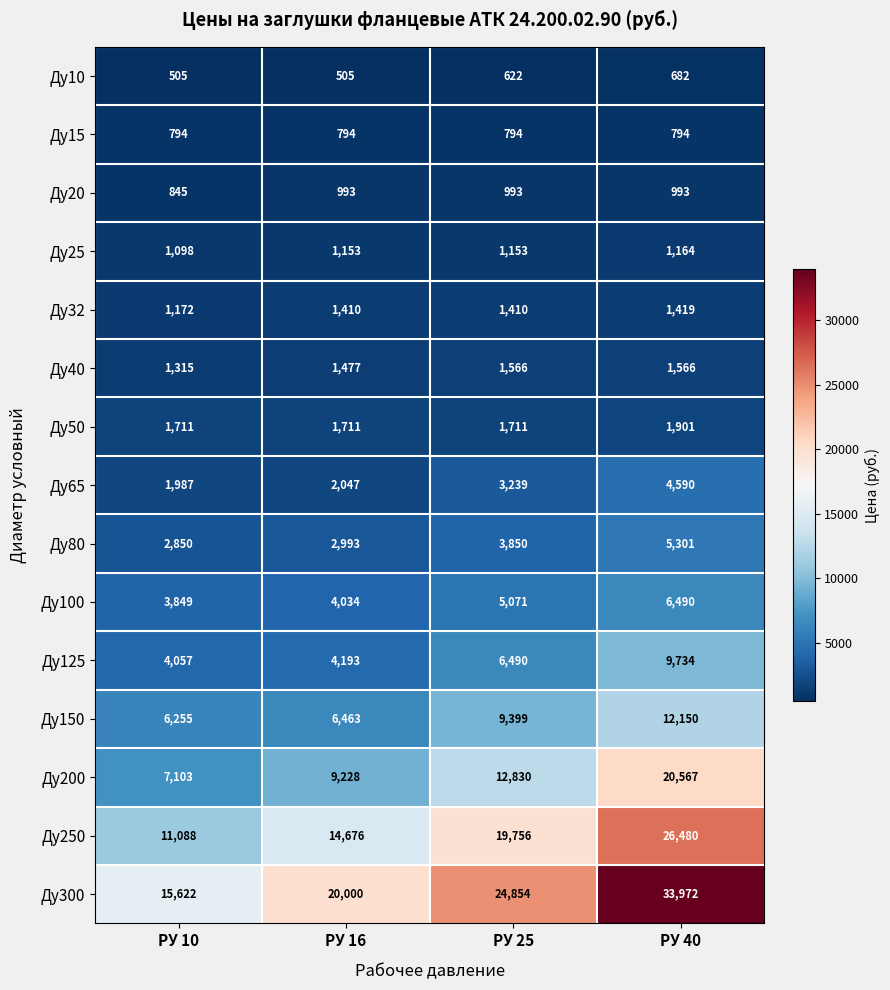

What is the sum of all Ду150 values?

34267